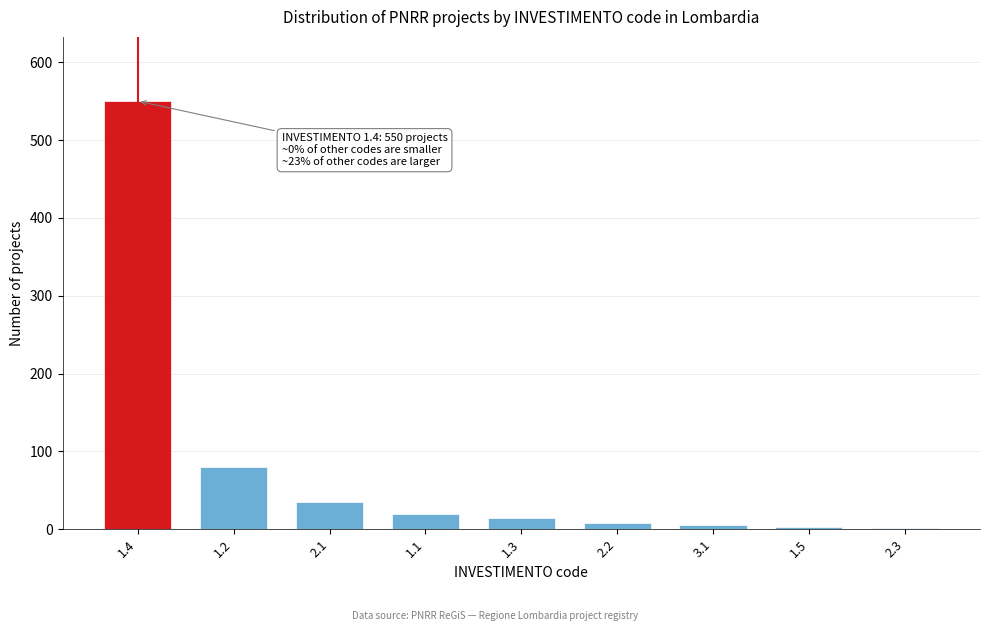

The value at 1.4 is 335. True or false?

False